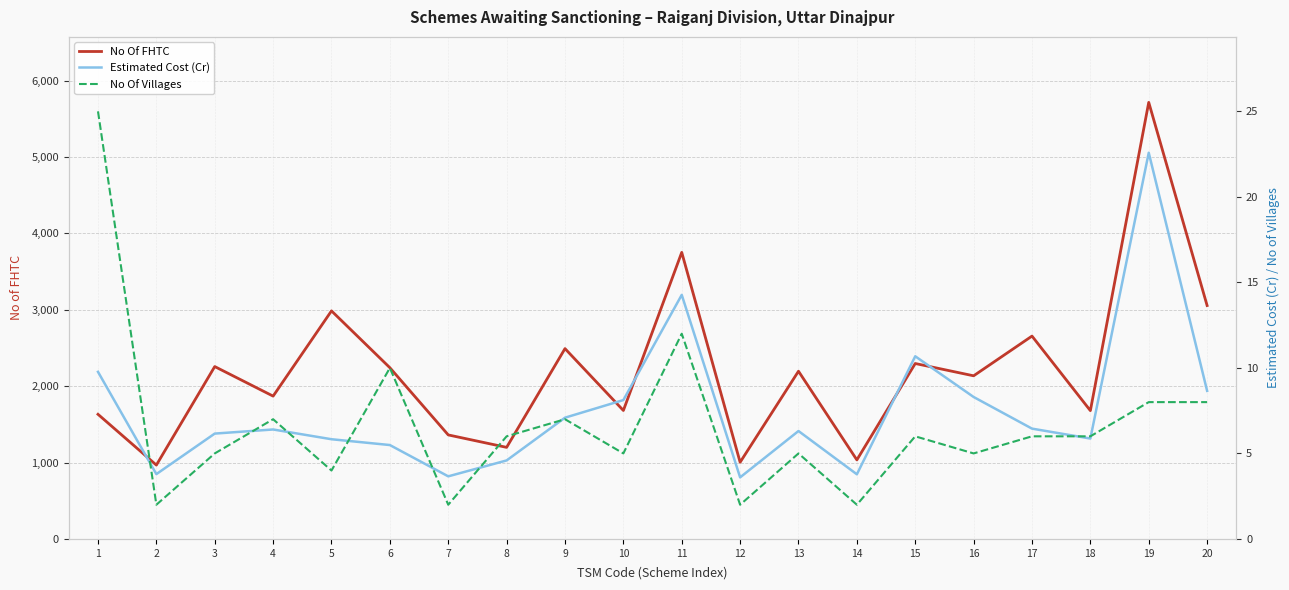

Which category has the highest value in the No Of FHTC series?

19